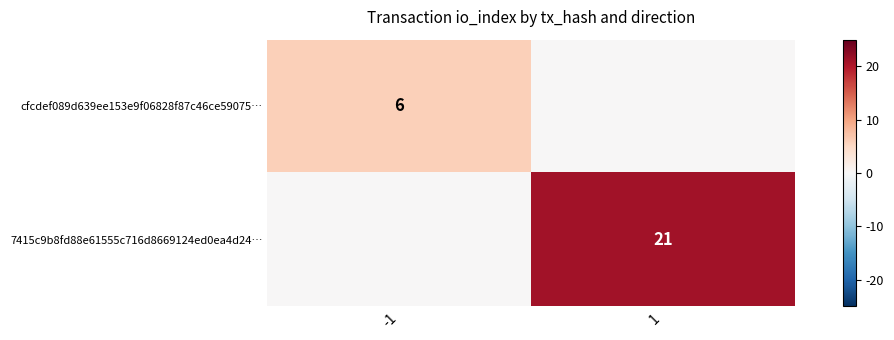

Is the value of cfcdef089d639ee153e9f06828f87c46ce59075… at -1 greater than the value of 7415c9b8fd88e61555c716d8669124ed0ea4d24… at 1?

No